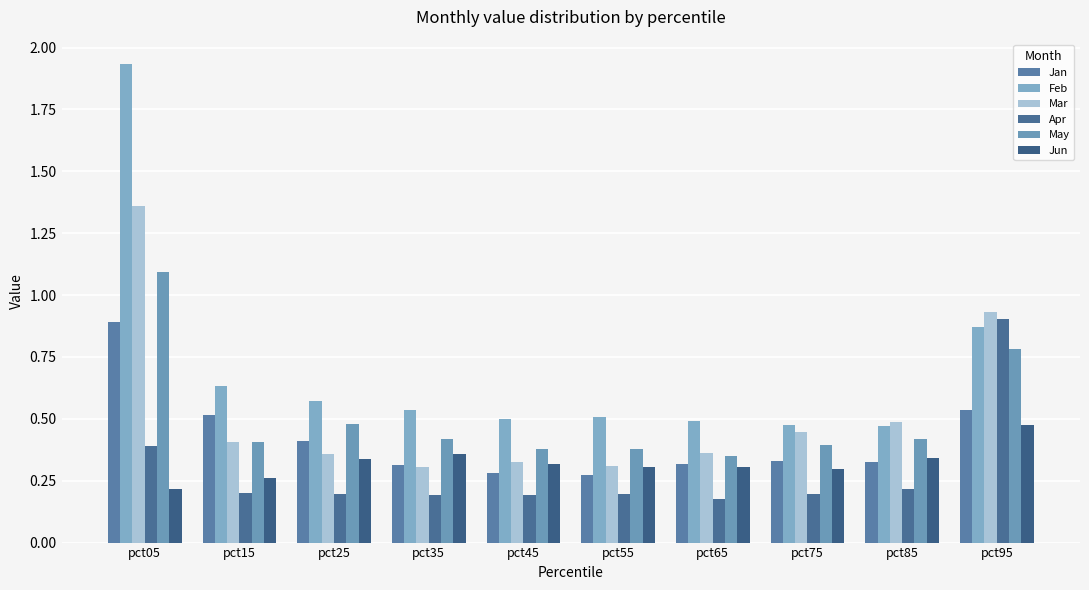

Reading left to right, what are all the values shown in this chart?

Jan: pct05=0.9	pct15=0.5	pct25=0.4	pct35=0.3	pct45=0.3	pct55=0.3	pct65=0.3	pct75=0.3	pct85=0.3	pct95=0.5
Feb: pct05=1.9	pct15=0.6	pct25=0.6	pct35=0.5	pct45=0.5	pct55=0.5	pct65=0.5	pct75=0.5	pct85=0.5	pct95=0.9
Mar: pct05=1.4	pct15=0.4	pct25=0.4	pct35=0.3	pct45=0.3	pct55=0.3	pct65=0.4	pct75=0.4	pct85=0.5	pct95=0.9
Apr: pct05=0.4	pct15=0.2	pct25=0.2	pct35=0.2	pct45=0.2	pct55=0.2	pct65=0.2	pct75=0.2	pct85=0.2	pct95=0.9
May: pct05=1.1	pct15=0.4	pct25=0.5	pct35=0.4	pct45=0.4	pct55=0.4	pct65=0.3	pct75=0.4	pct85=0.4	pct95=0.8
Jun: pct05=0.2	pct15=0.3	pct25=0.3	pct35=0.4	pct45=0.3	pct55=0.3	pct65=0.3	pct75=0.3	pct85=0.3	pct95=0.5